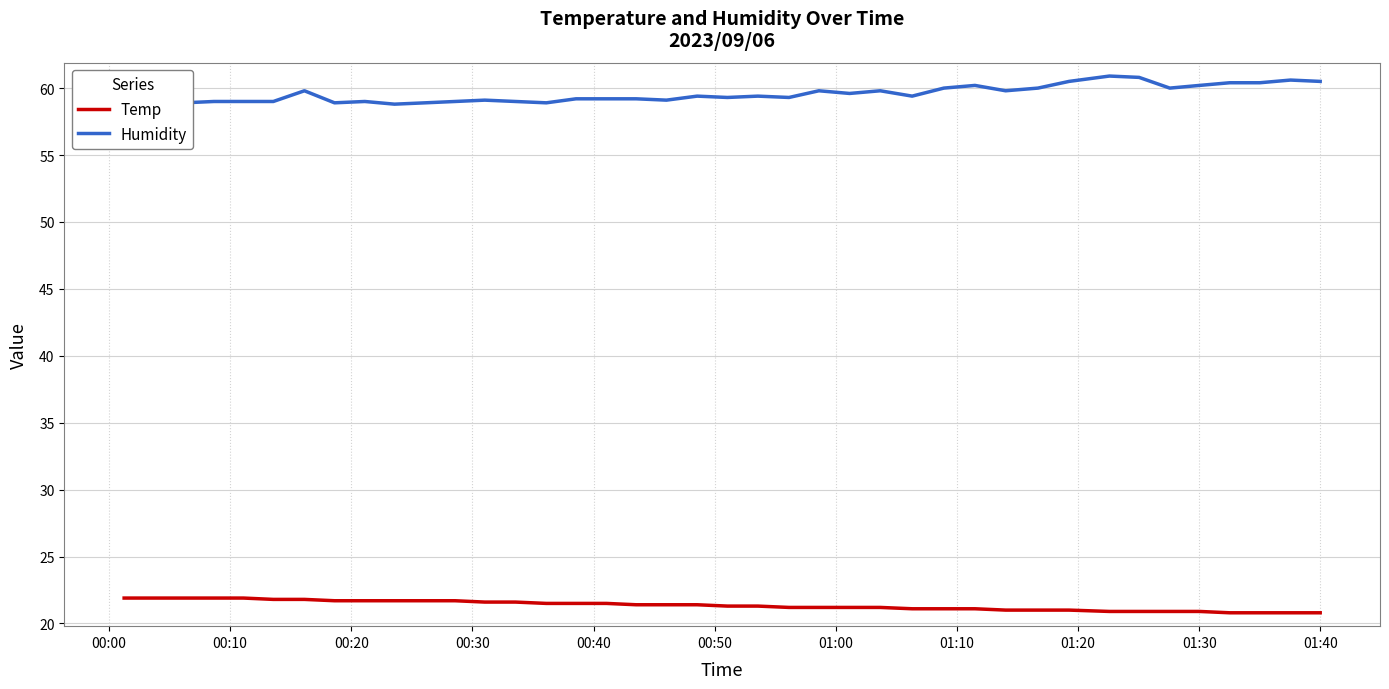

True or false: Humidity and Temp intersect in this chart.

False